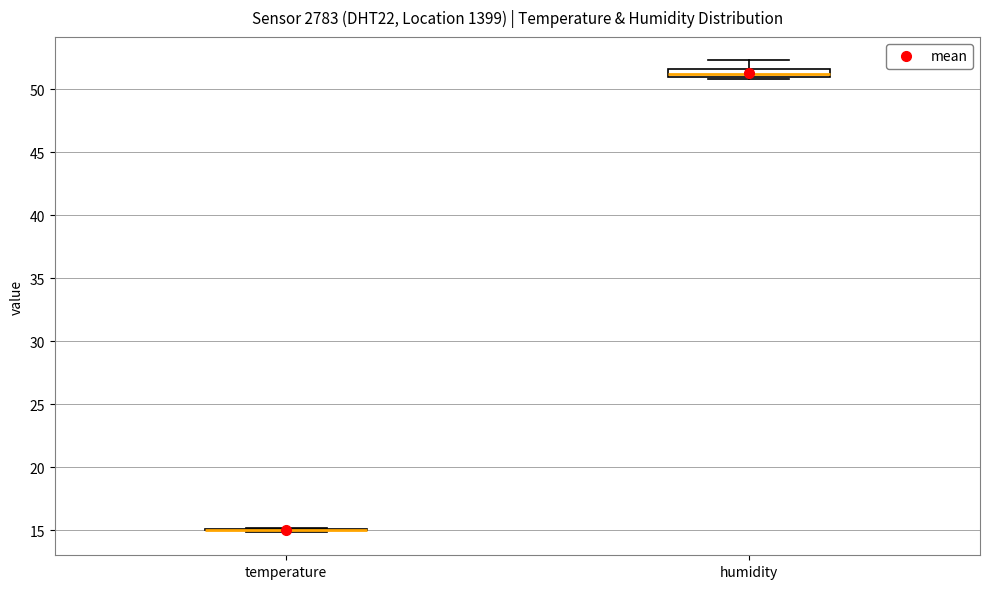

Which box is the tallest, from its lower edge to its upper edge?

humidity